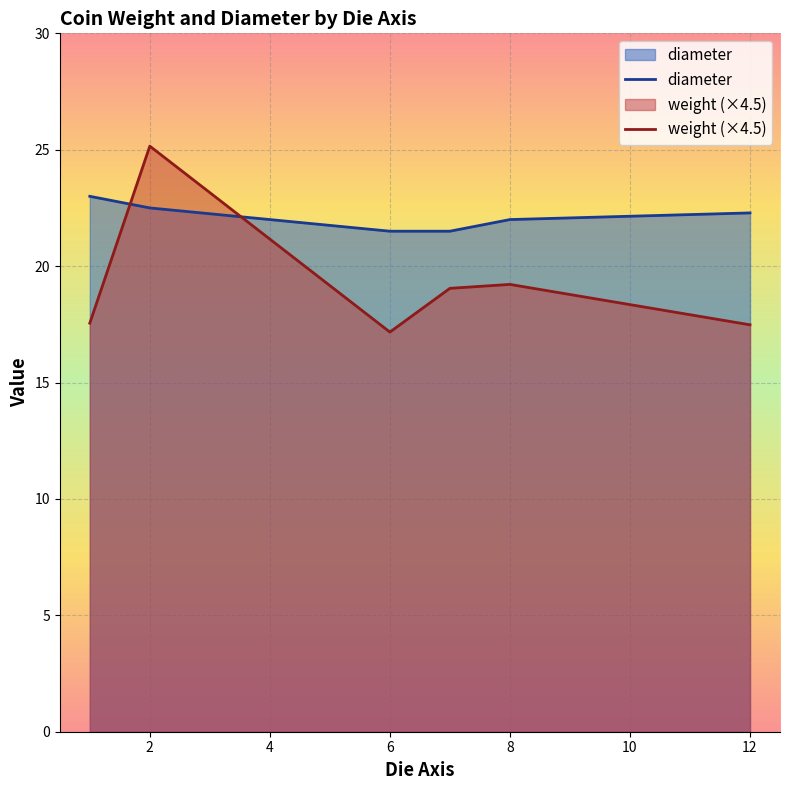

What are all the series names shown in the legend?

weight, diameter